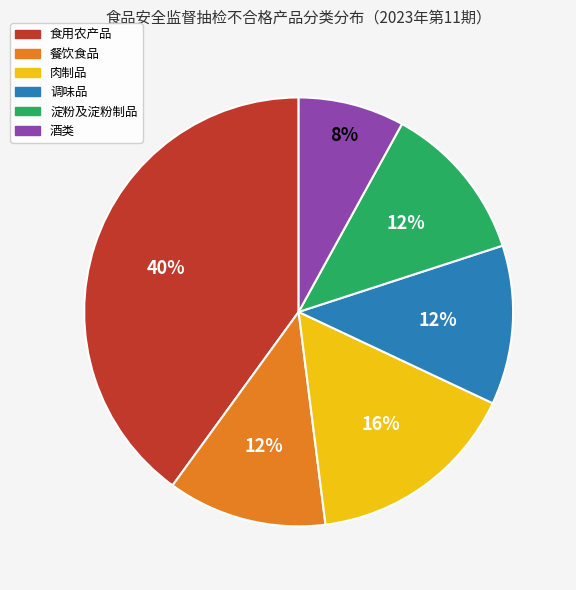

Which slice is the smallest?

酒类